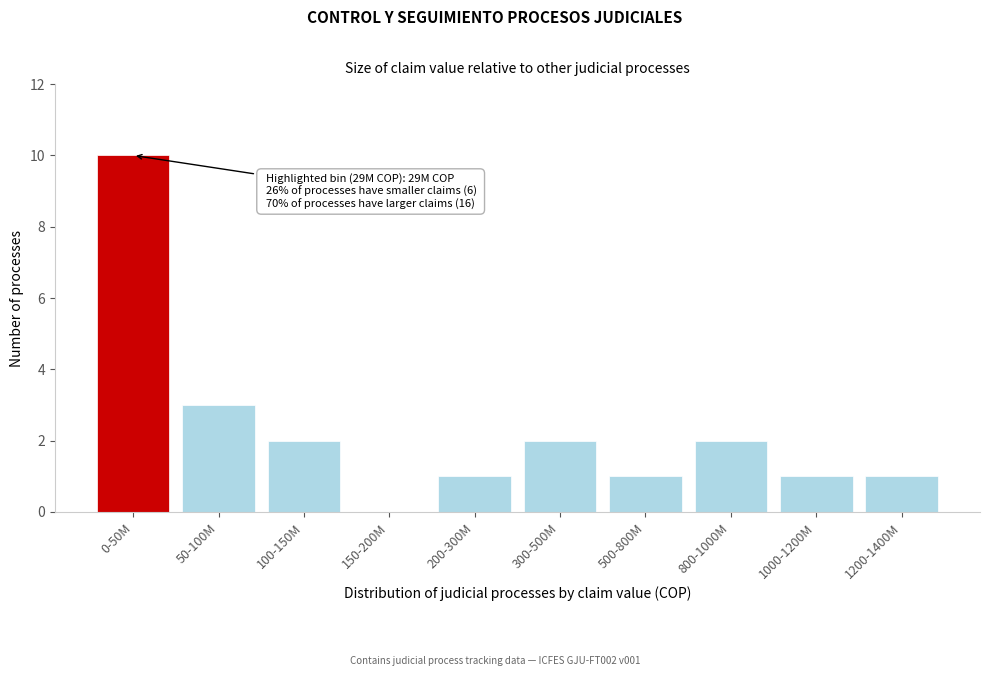

Reading left to right, list all the values displayed in this chart.

0-50M=10	50-100M=3	100-150M=2	150-200M=0	200-300M=1	300-500M=2	500-800M=1	800-1000M=2	1000-1200M=1	1200-1400M=1